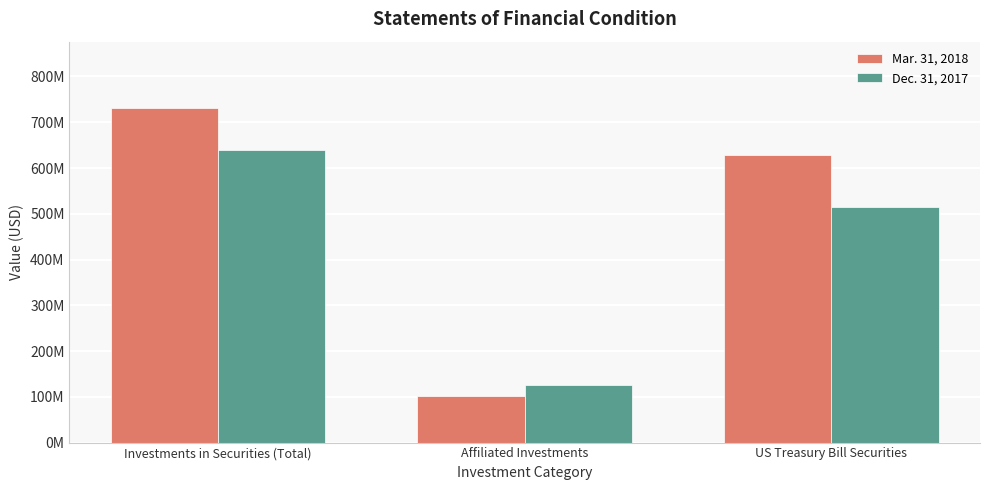

Are the bars horizontal?

No